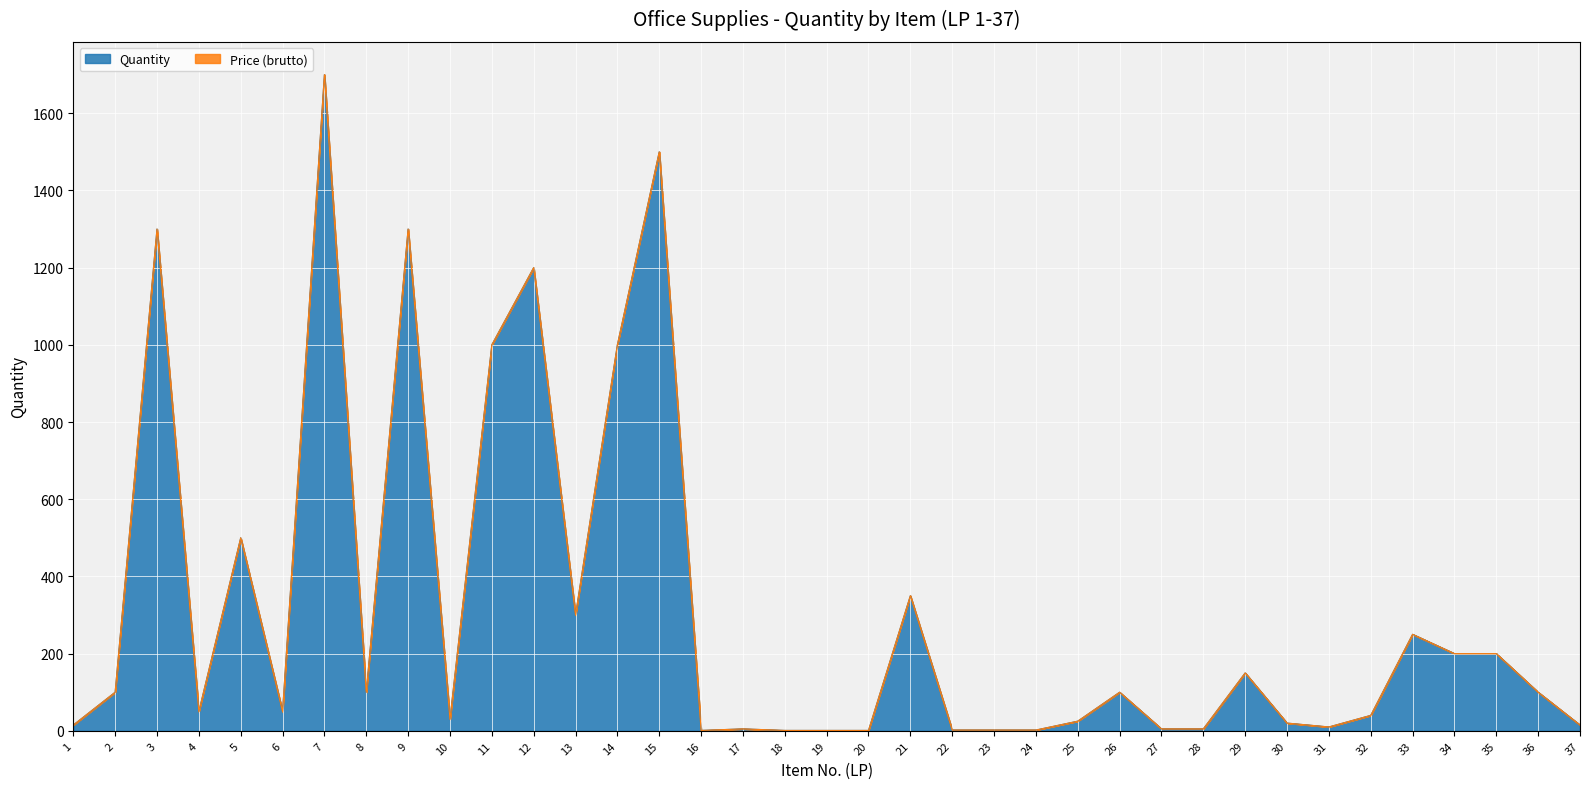

What is the average value?

314